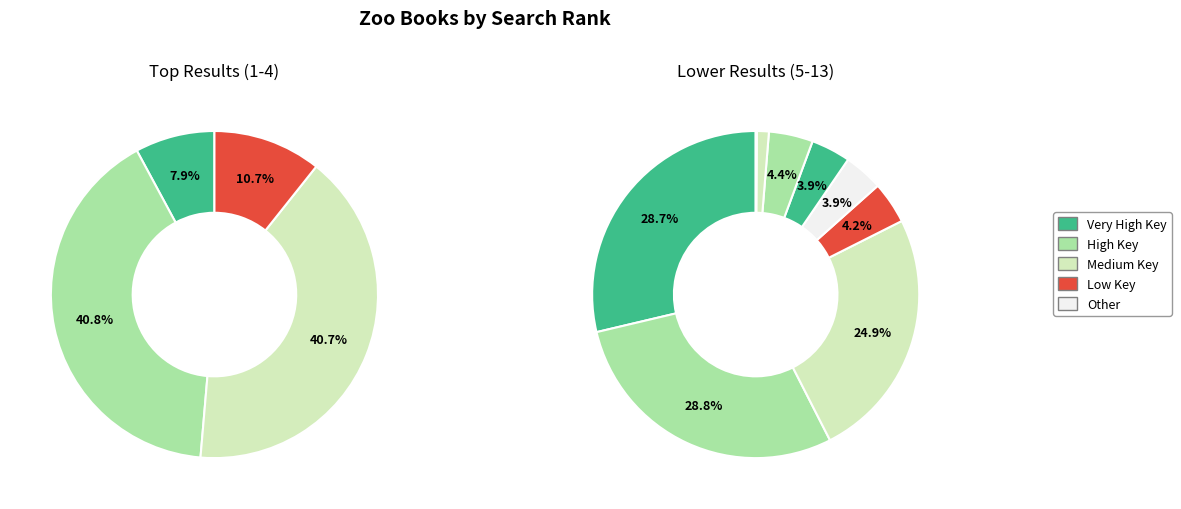

Is there a majority slice in this chart?

No